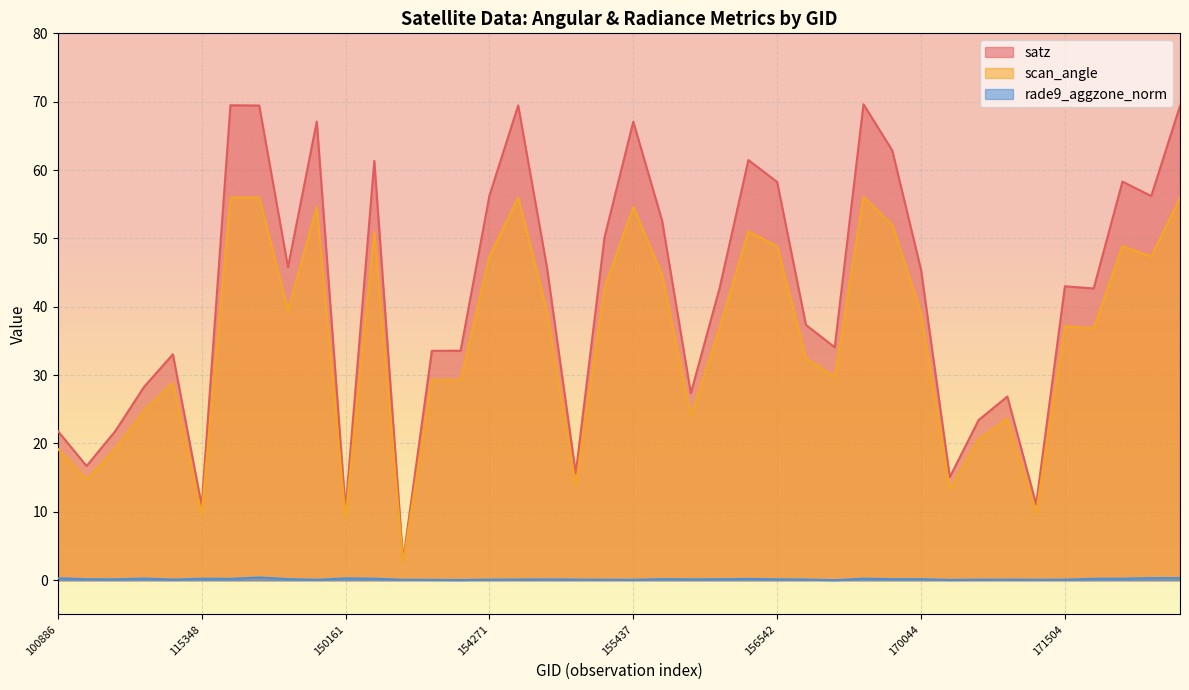

How many categories are shown in the chart?

40